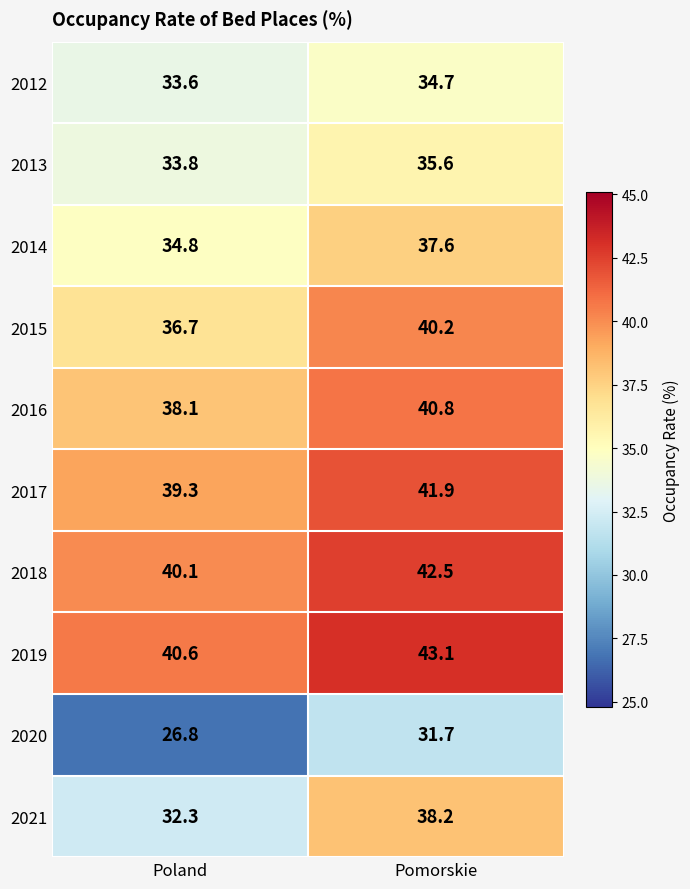

What is the difference between the highest and lowest values at Poland?

13.8